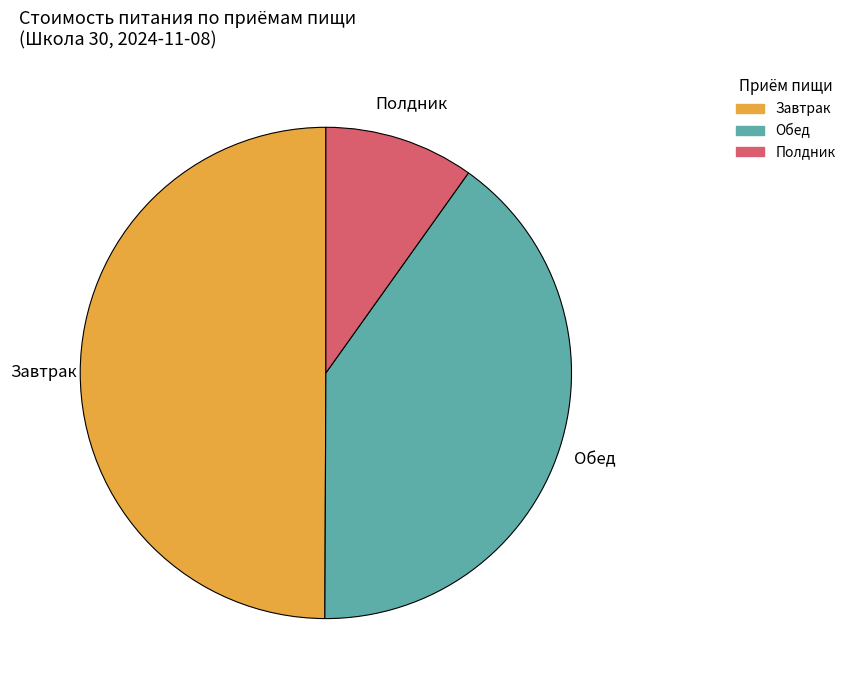

Is it true that Полдник is 1% of the pie?

False